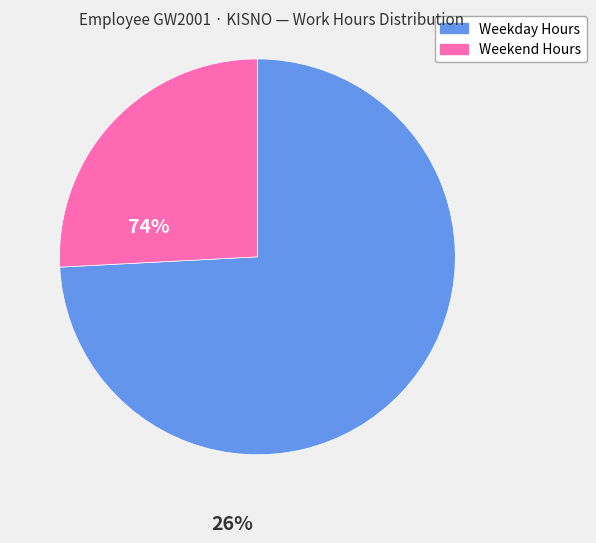

Is there any slice that represents more than half of the pie?

Yes